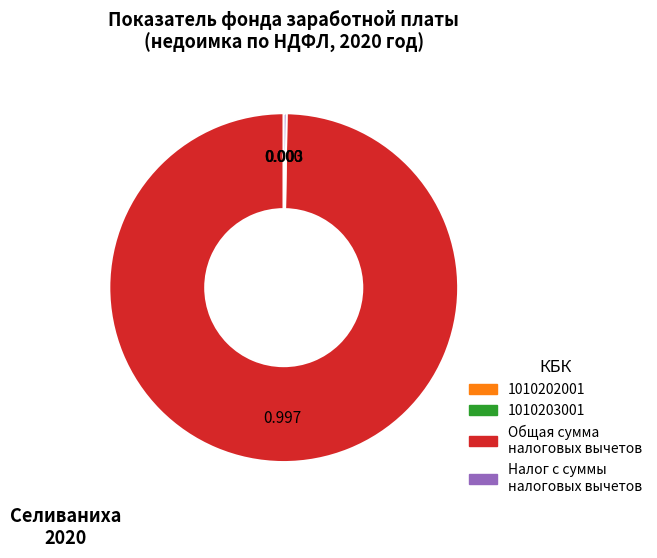

Does any single category account for the majority?

Yes